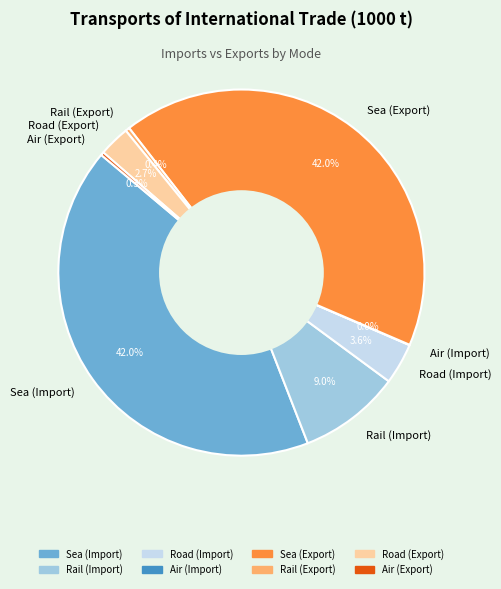

What percentage is the Sea (Import) slice, to the nearest percent?

42%